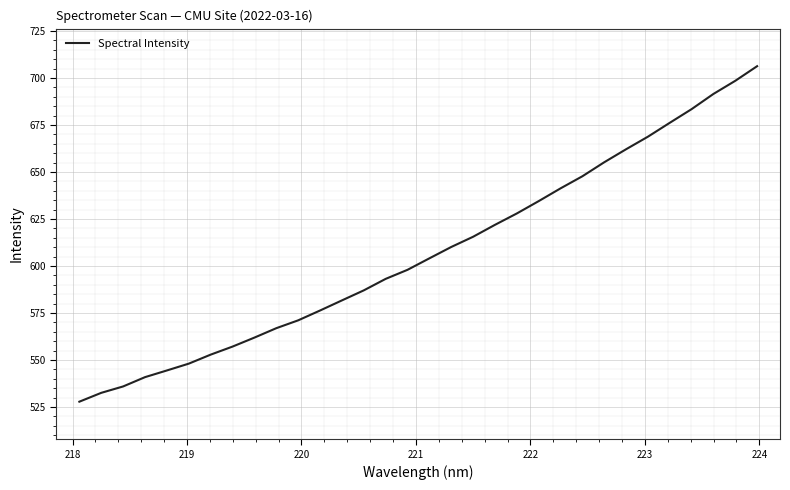

True or false: there are more than 1 points higher than both neighbors.

False